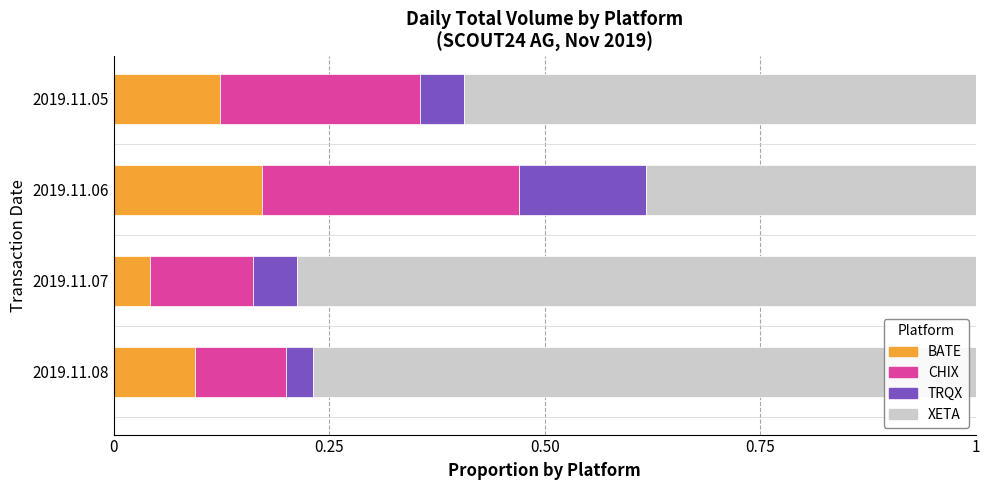

Which category has the lowest value in the BATE series?

2019.11.07